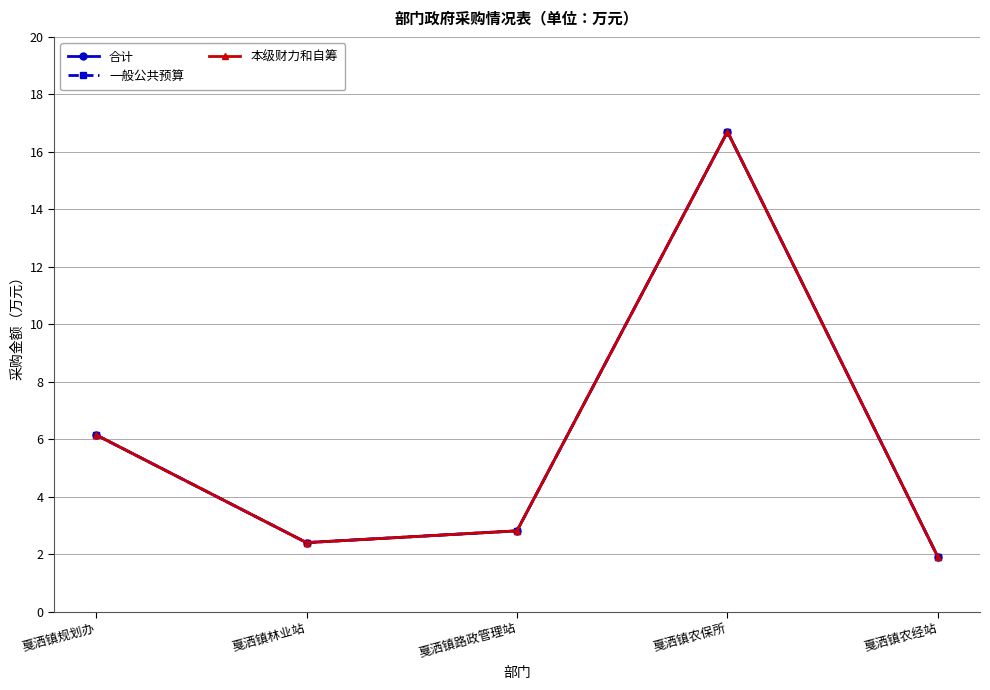

Does the chart have visible grid lines?

Yes